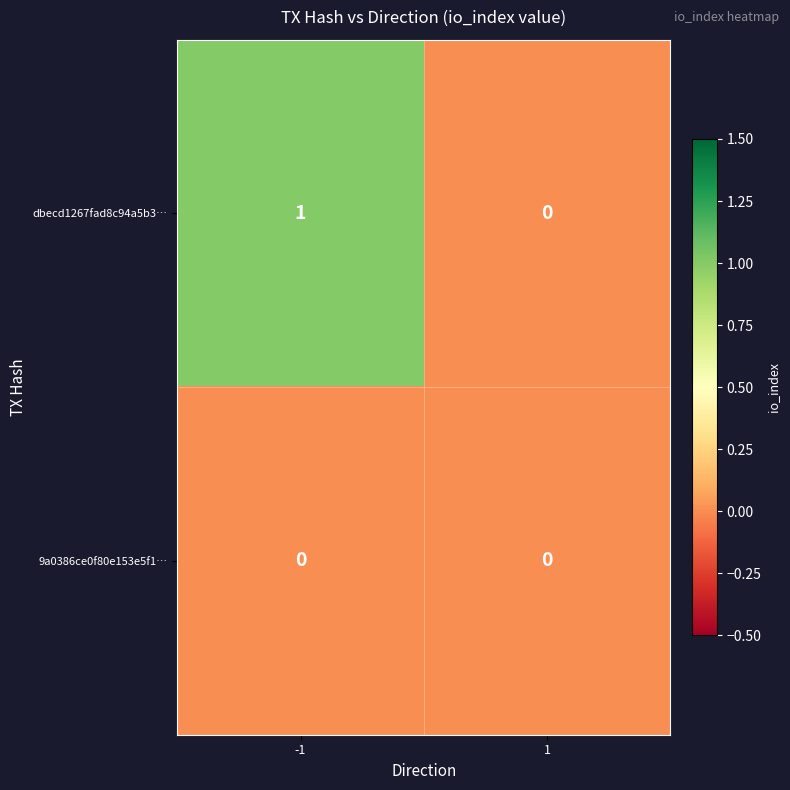

List the series in order of their peak value, lowest first.

9a0386ce0f80e153e5f1…, dbecd1267fad8c94a5b3…